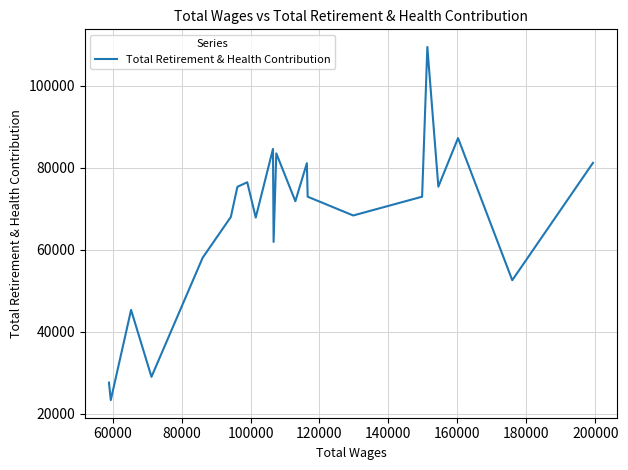

How many lines are shown in the chart?

1